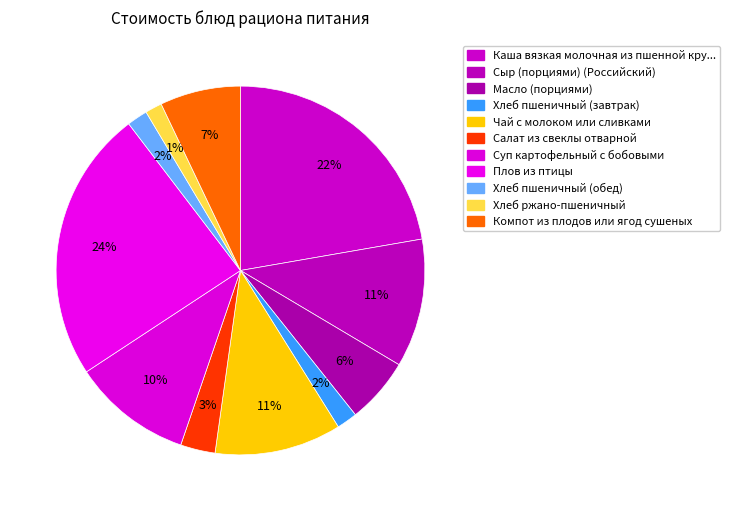

Which category has the biggest portion of the pie?

Плов из птицы